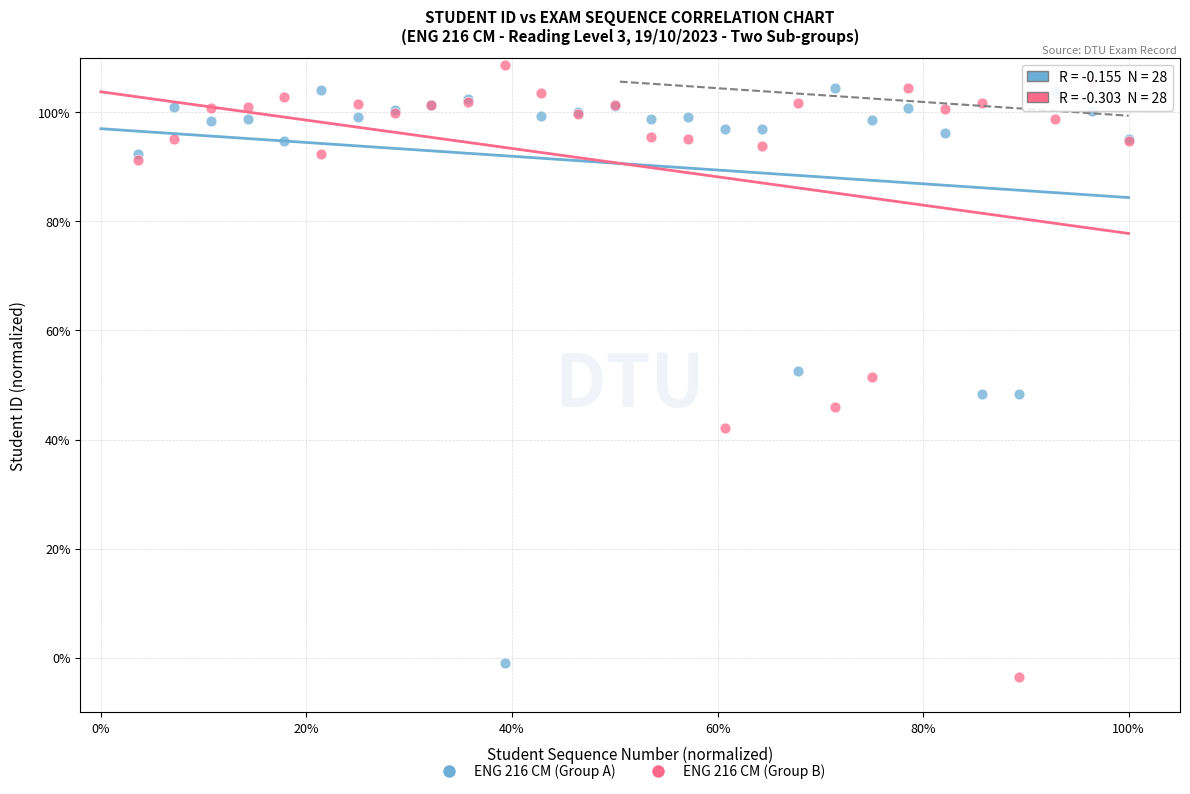

Which series reaches the maximum Y coordinate?

ENG 216 CM (Group B)